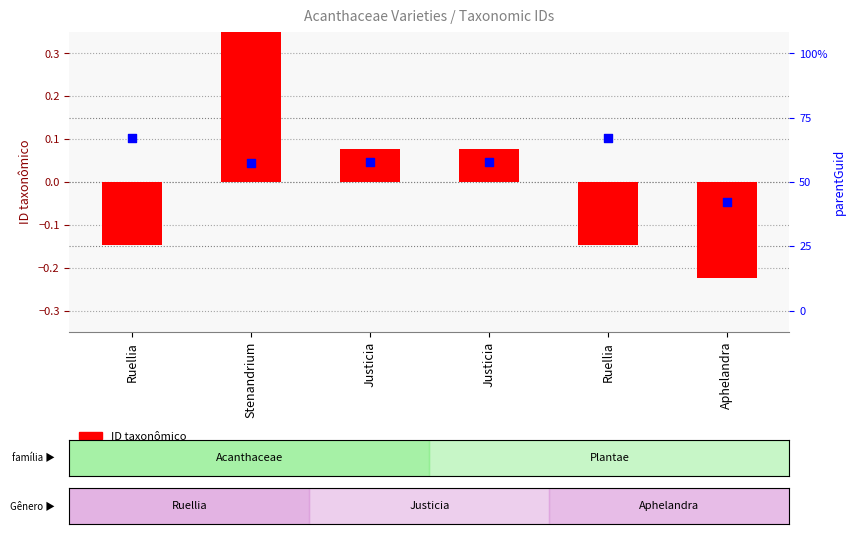

Which series has the largest total across all categories?

parentGuid